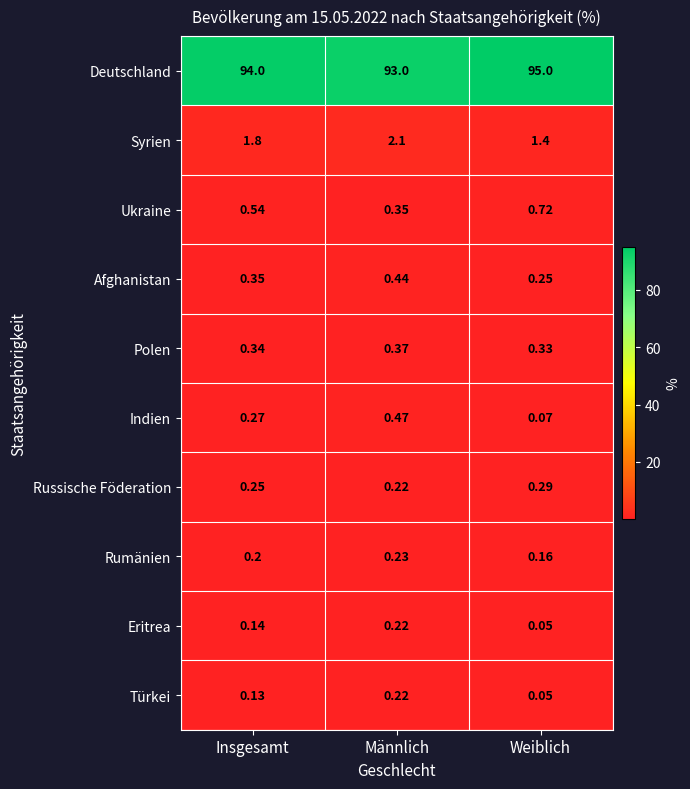

Which series has the largest total across all categories?

Deutschland